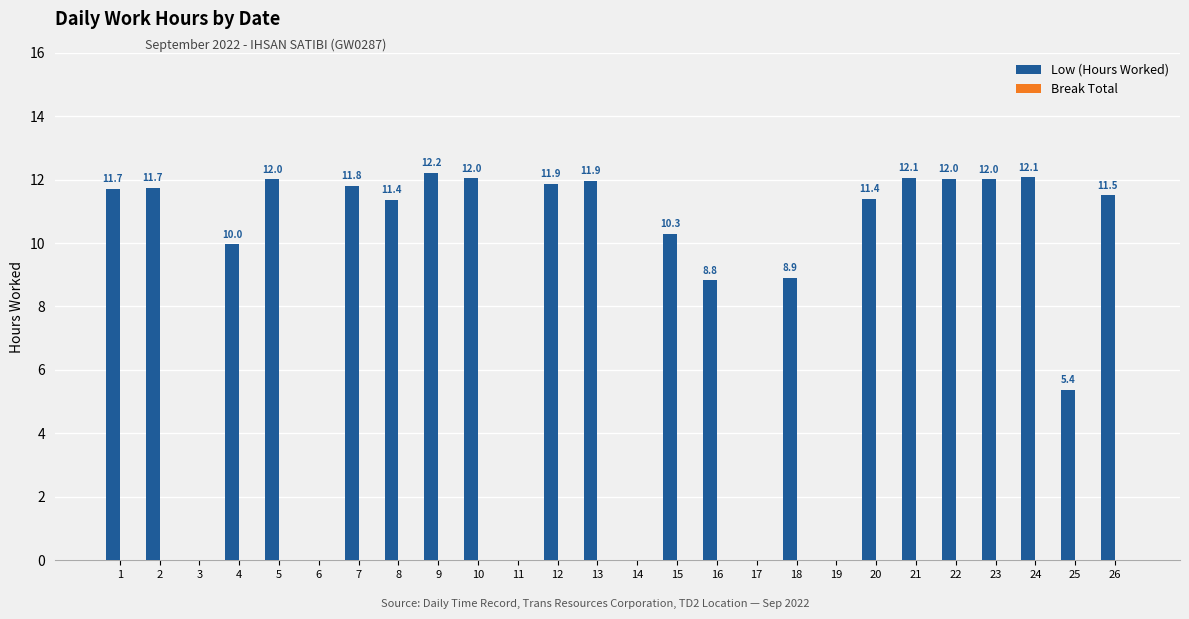

What is the sum of the values at 5 and 21?

24.1